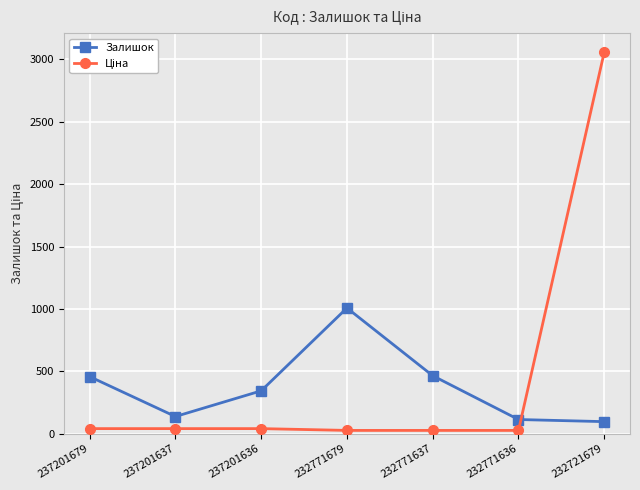

True or false: Залишок has a value of 580.4 at 237201636.

False